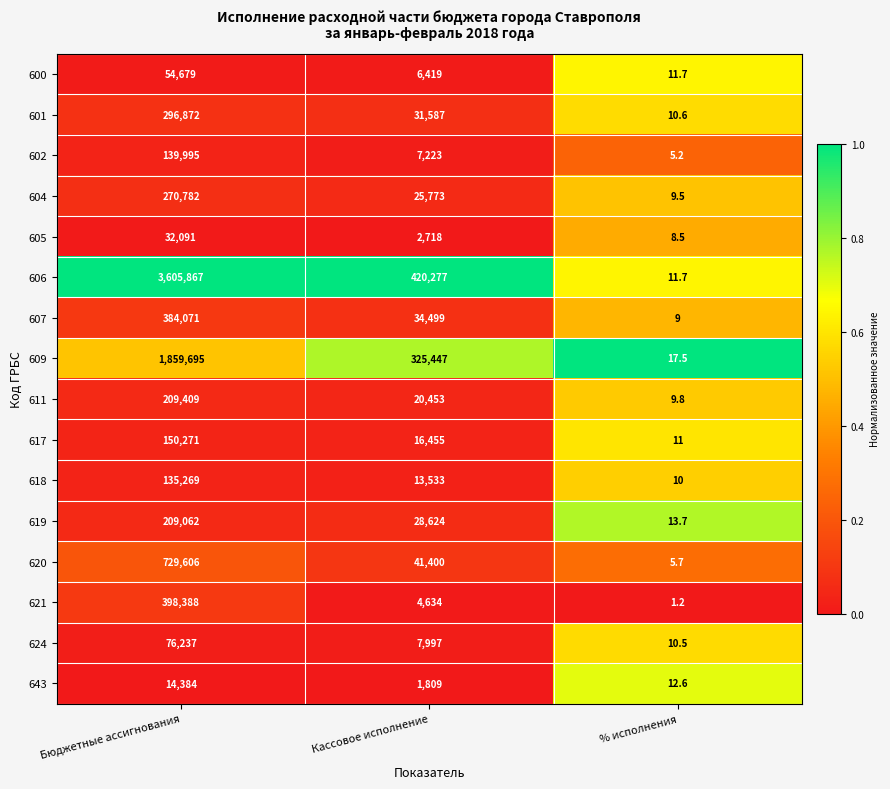

Rank the categories by 606 value from lowest to highest.

% исполнения, Кассовое исполнение, Бюджетные ассигнования